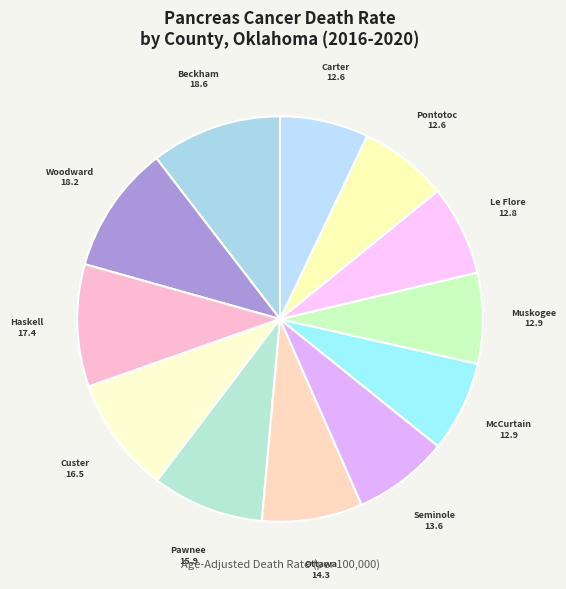

To the nearest percent, what is the difference between the largest and smallest slice percentages?

3%